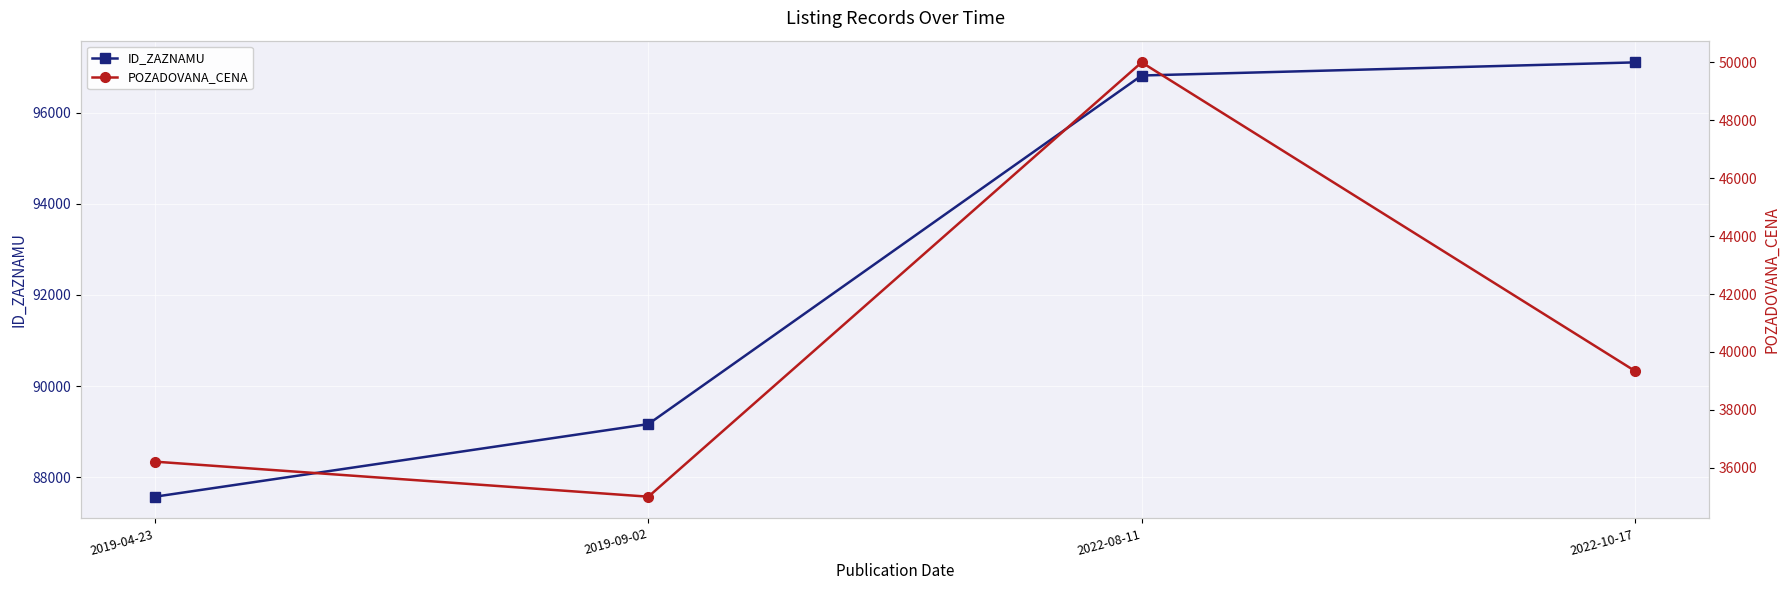

What are all the series names shown in the legend?

ID_ZAZNAMU, POZADOVANA_CENA